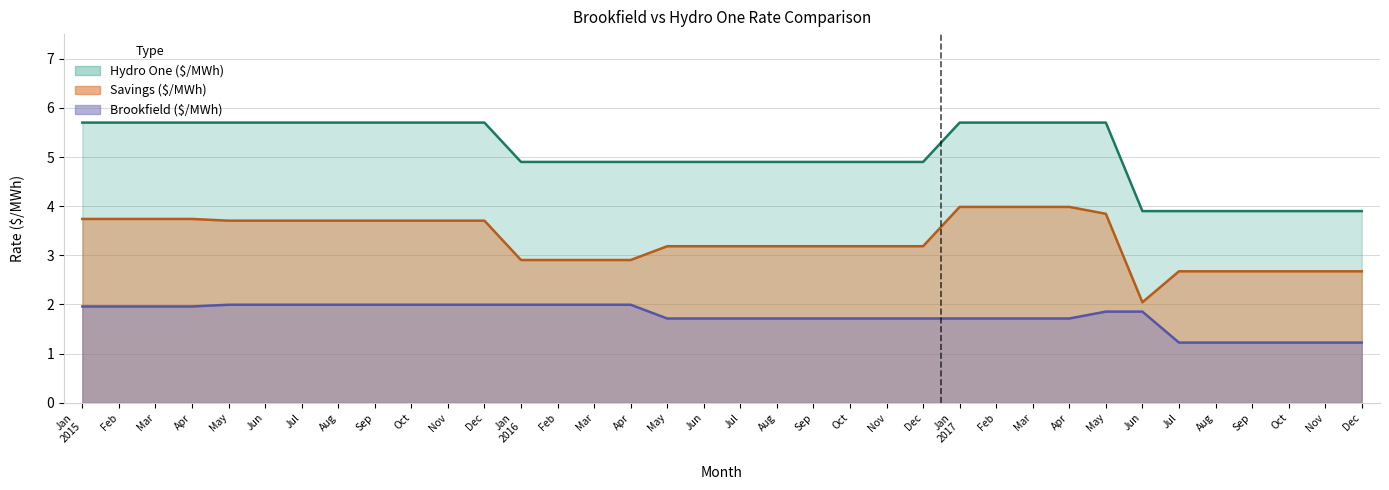

At which label is Hydro One ($/MWh) closest to 4?

Jun